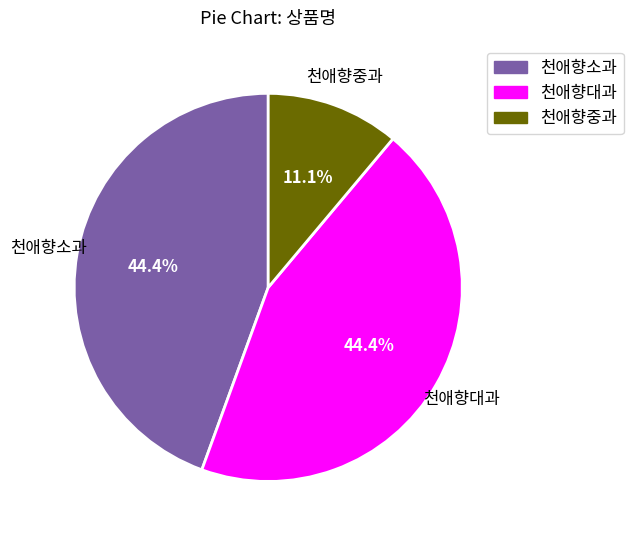

To the nearest percent, what portion does 천애향소과 represent?

44%